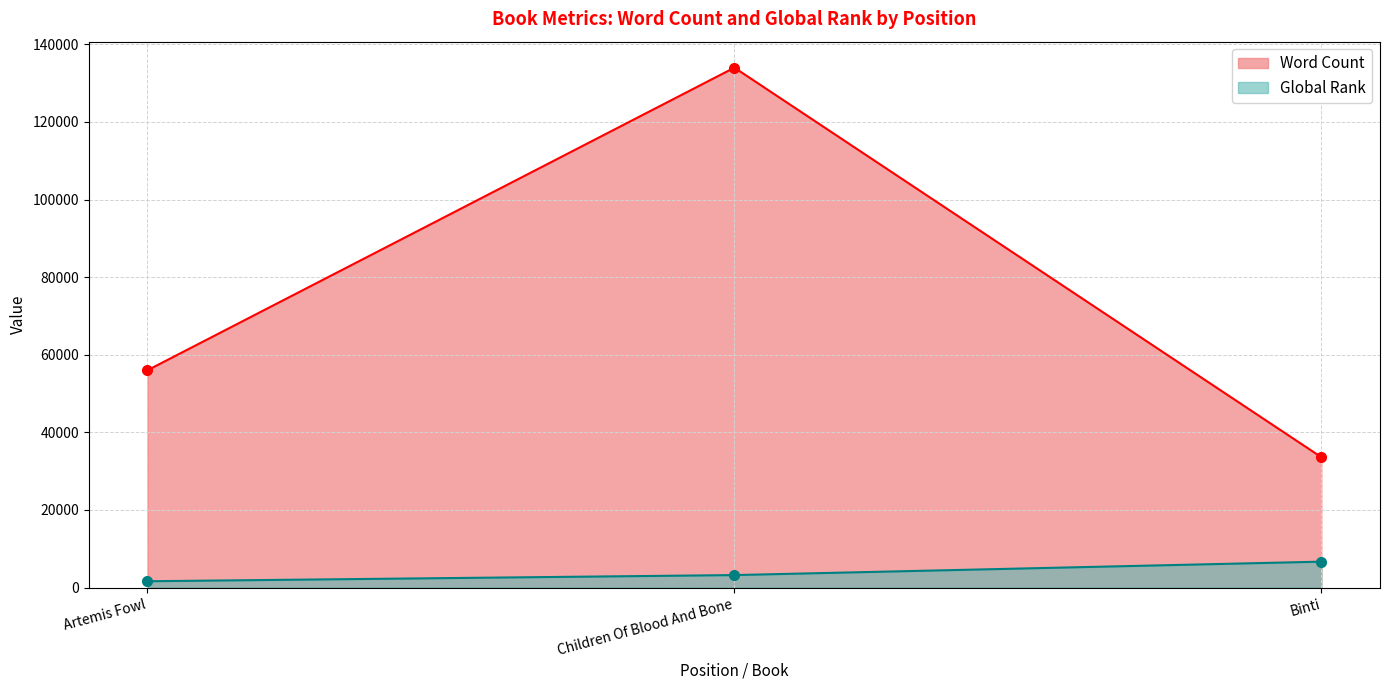

Which label corresponds to the largest value in the chart?

Children Of Blood And Bone